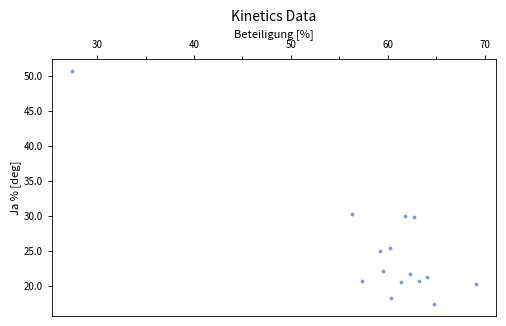

What is the range of X values (max minus min)?

41.7